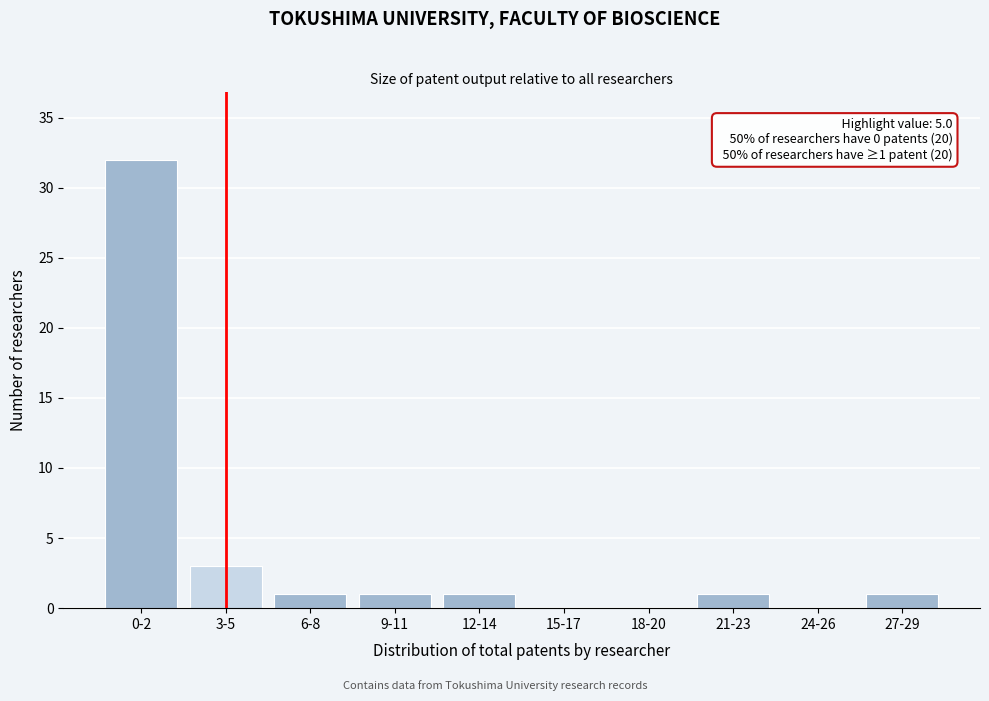

Reading left to right, what are all the values shown in this chart?

0-2=32	3-5=3	6-8=1	9-11=1	12-14=1	15-17=0	18-20=0	21-23=1	24-26=0	27-29=1